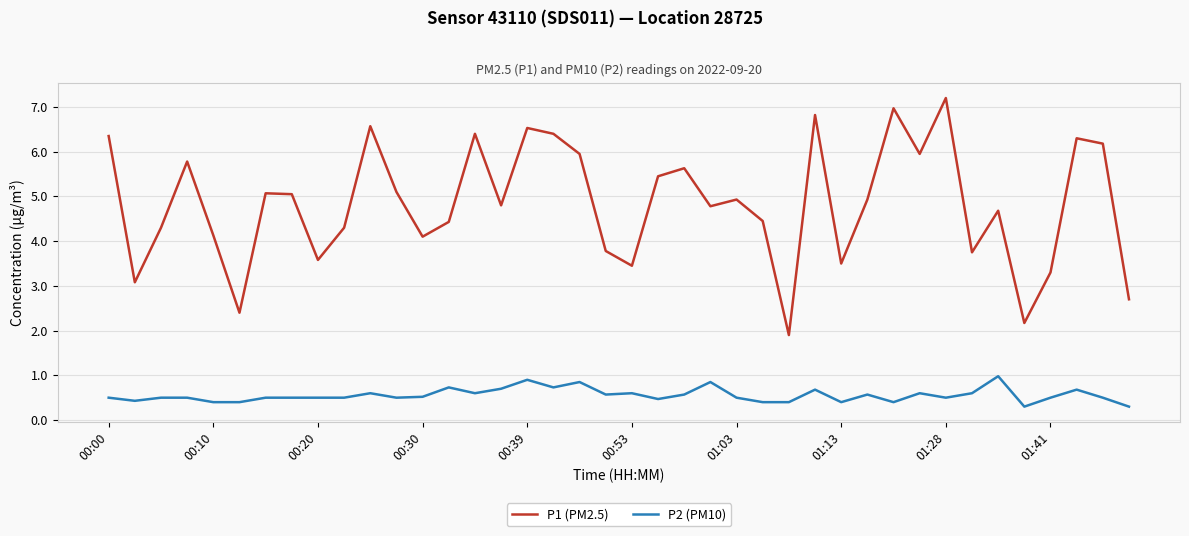

Which series has the largest range (max minus min)?

P1 (PM2.5)